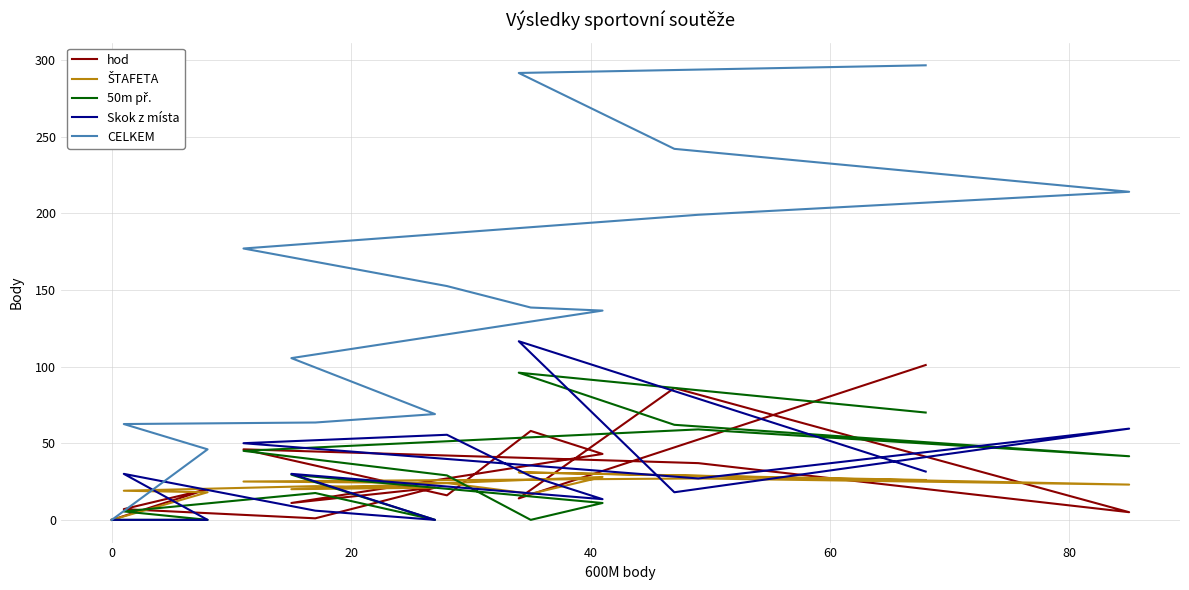

What is the difference between the maximum and minimum values in the Skok z místa series?

116.5